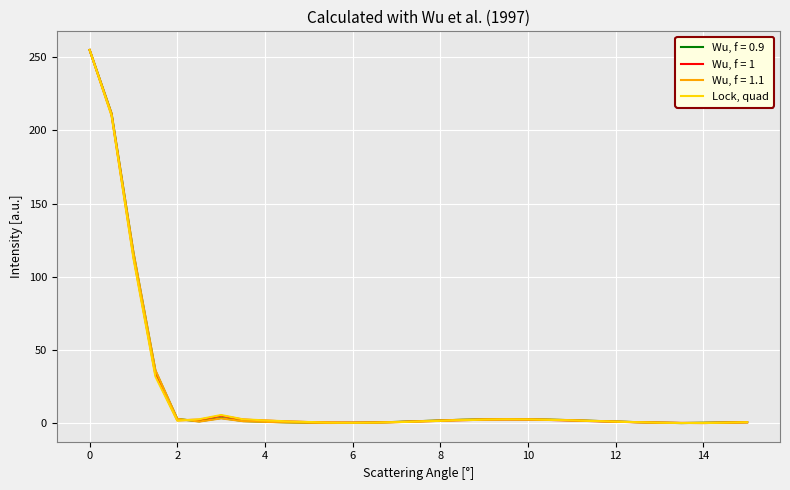

What is the highest value of the Wu, f = 1 series?

255.0